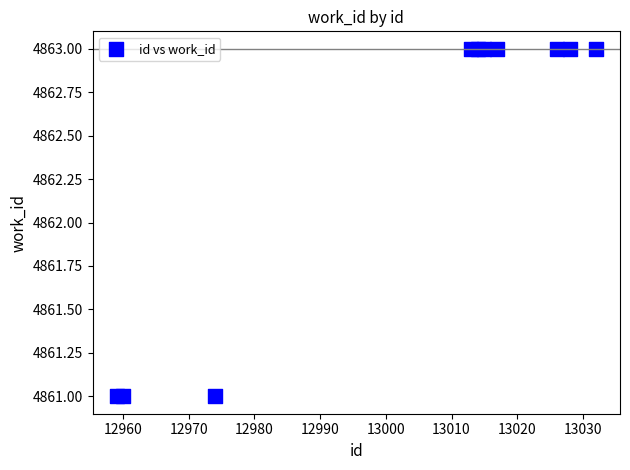

What is the range of X values (max minus min)?

73